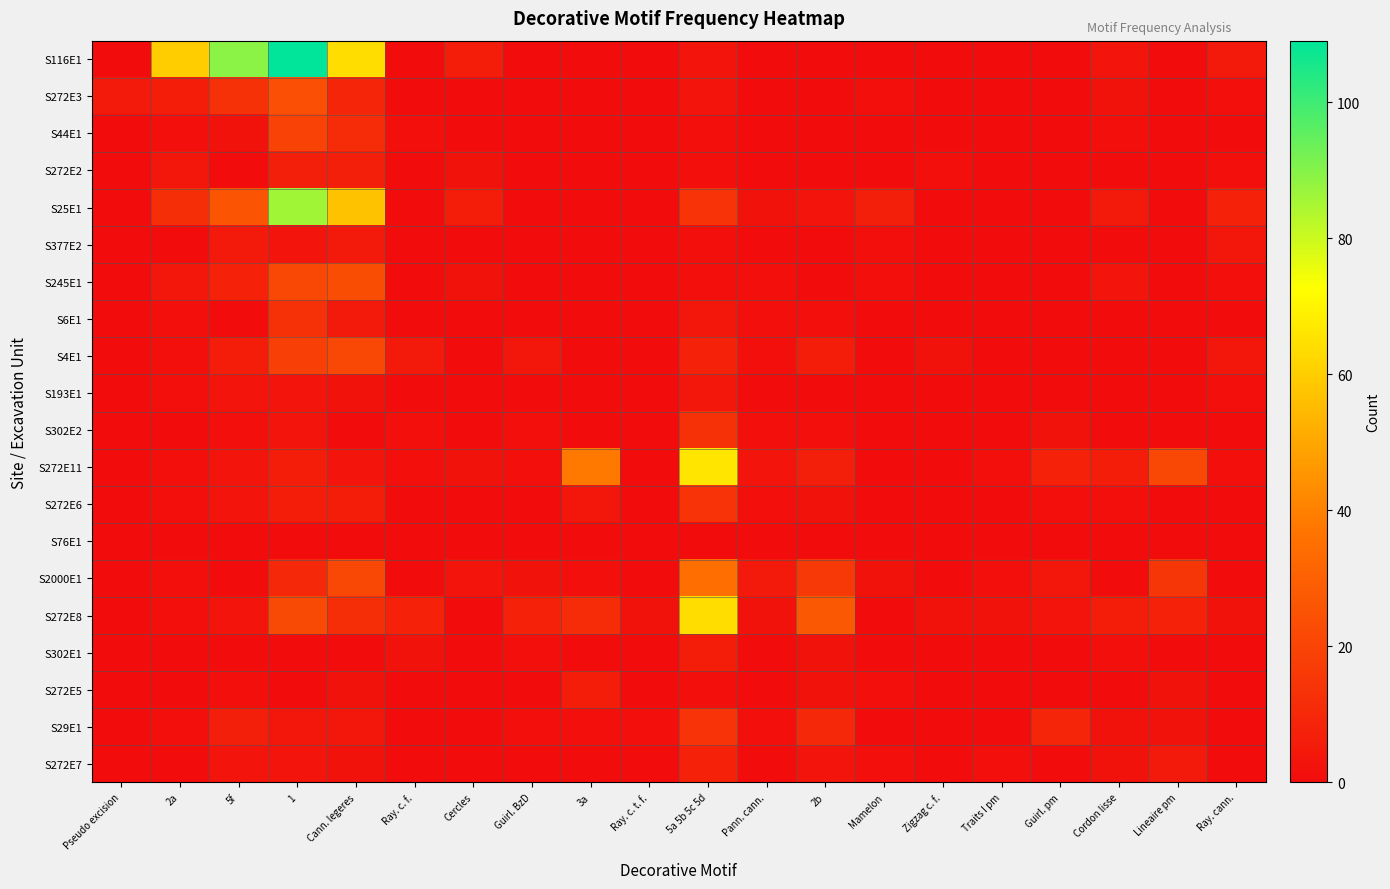

Which series has the widest spread of values?

S116E1